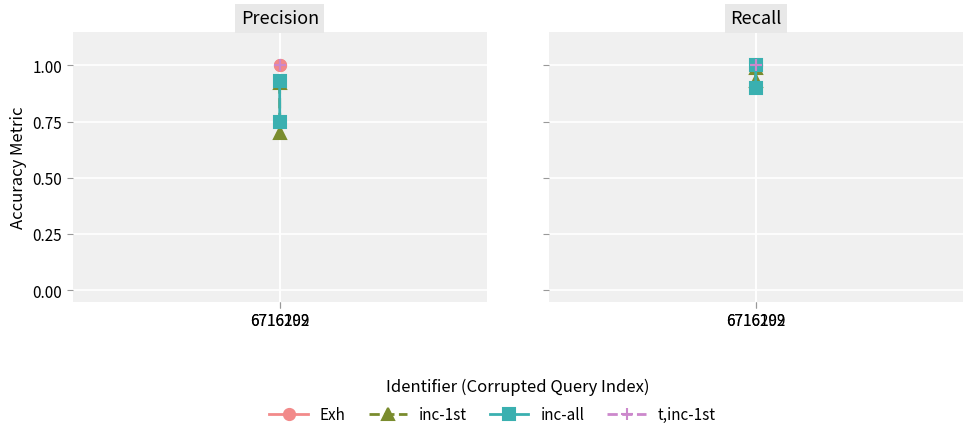

List the labels in order of inc-all value, largest first.

6716202, 6716199